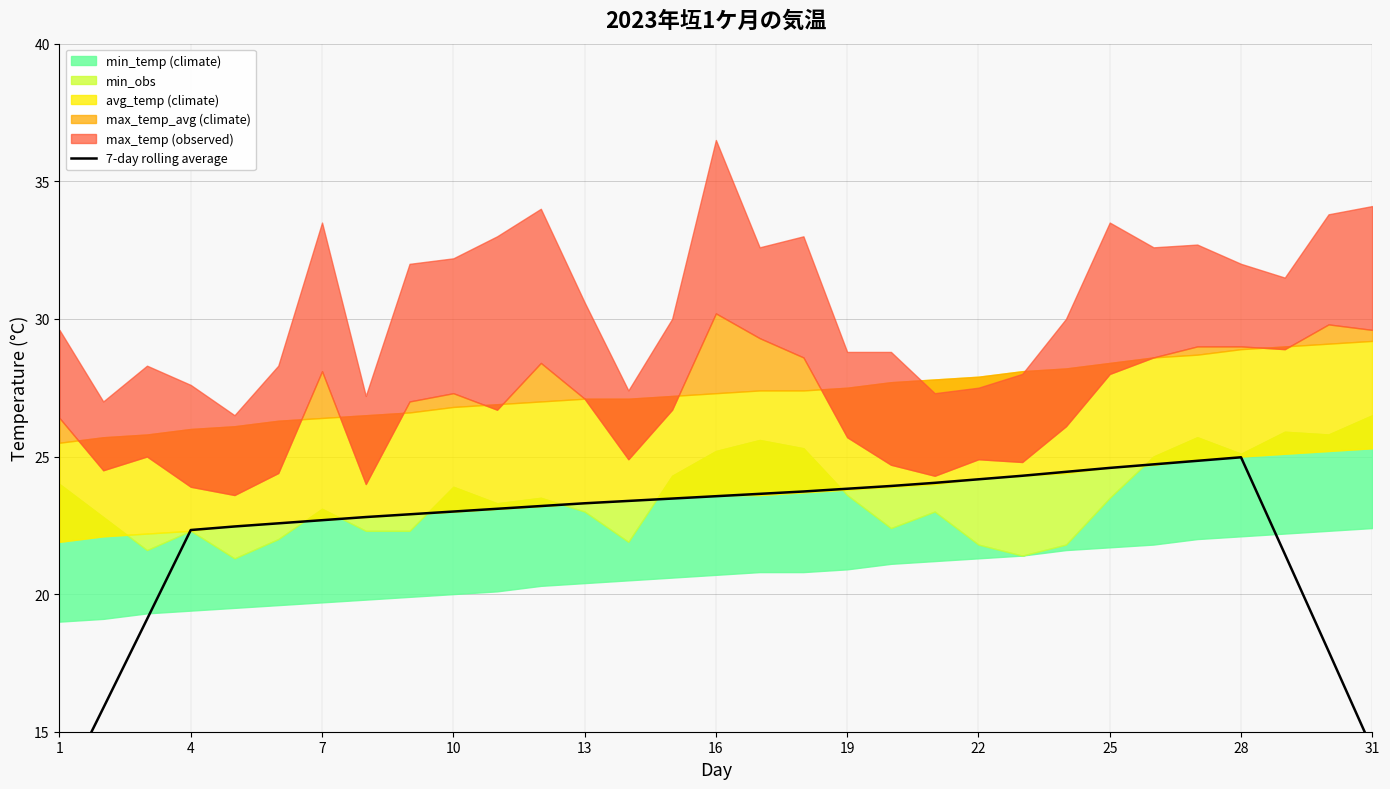

What is the value of the 19th point from the left?

23.8